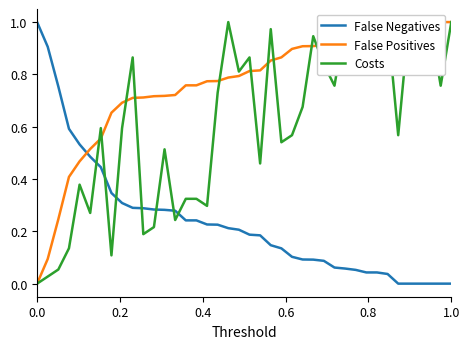

What is the maximum value shown in the chart?

1.0